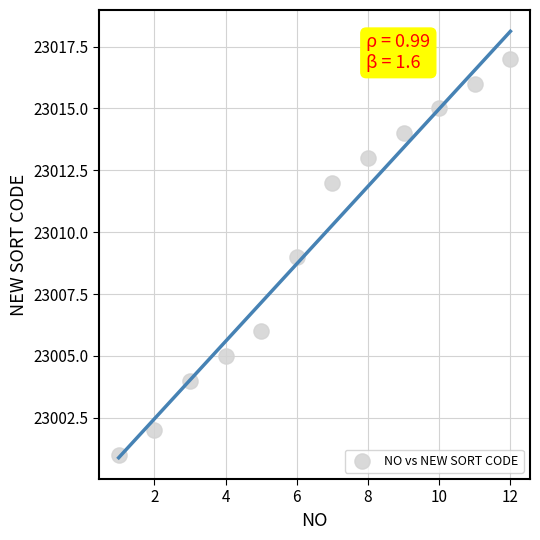

What is the range of X values (max minus min)?

11